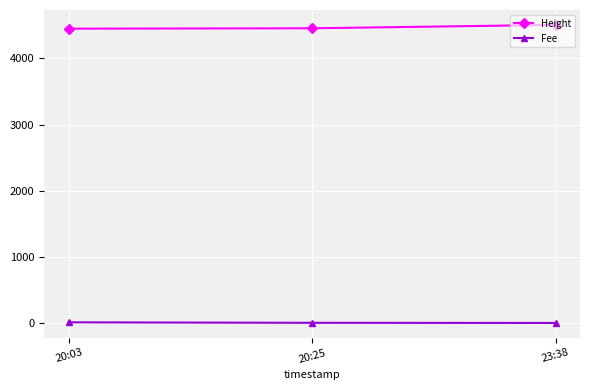

Which series has the largest total across all categories?

Height